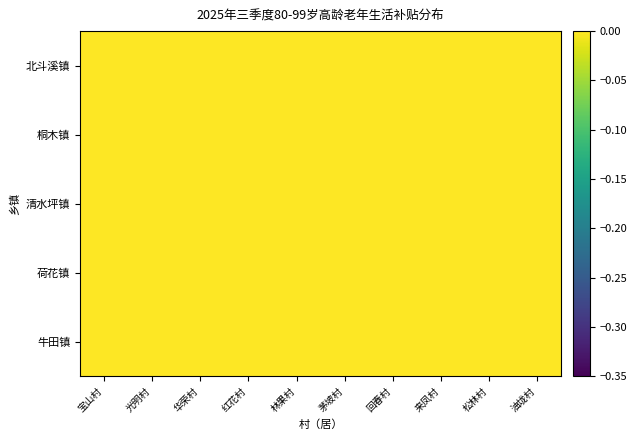

At how many categories does at least one series exceed 0?

10